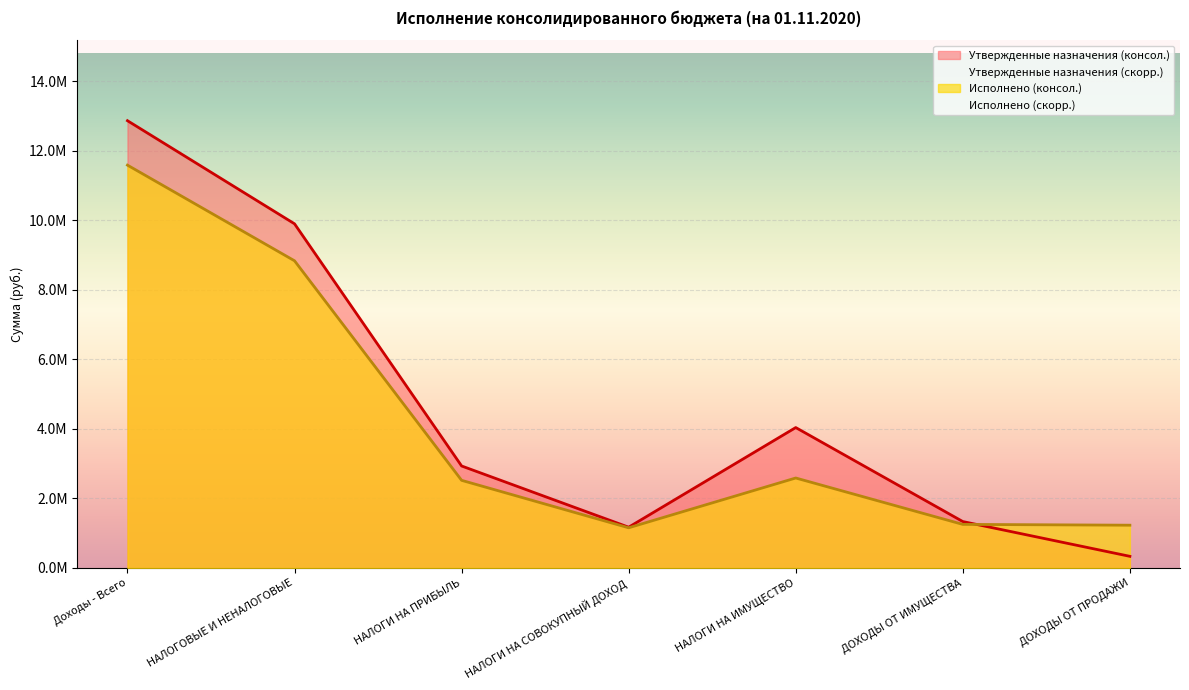

What is the spread (max minus min) of values at НАЛОГИ НА СОВОКУПНЫЙ ДОХОД?

16809.8